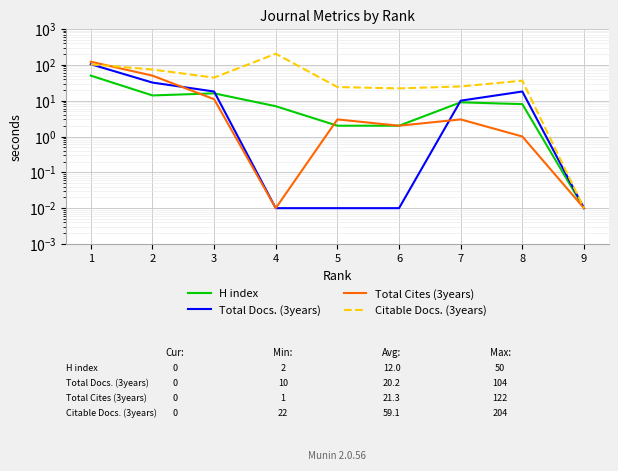

Where is Citable Docs. (3years) nearest to the value 102?

1